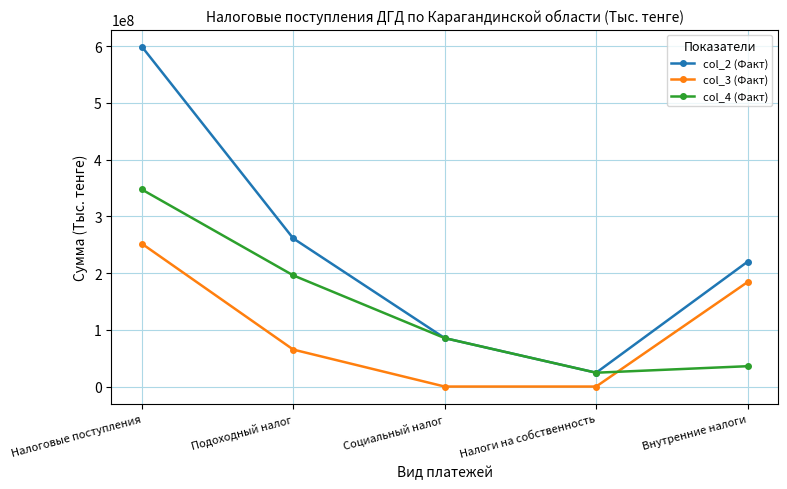

How many values in the col_3 (Факт) series are below 65175265?

2